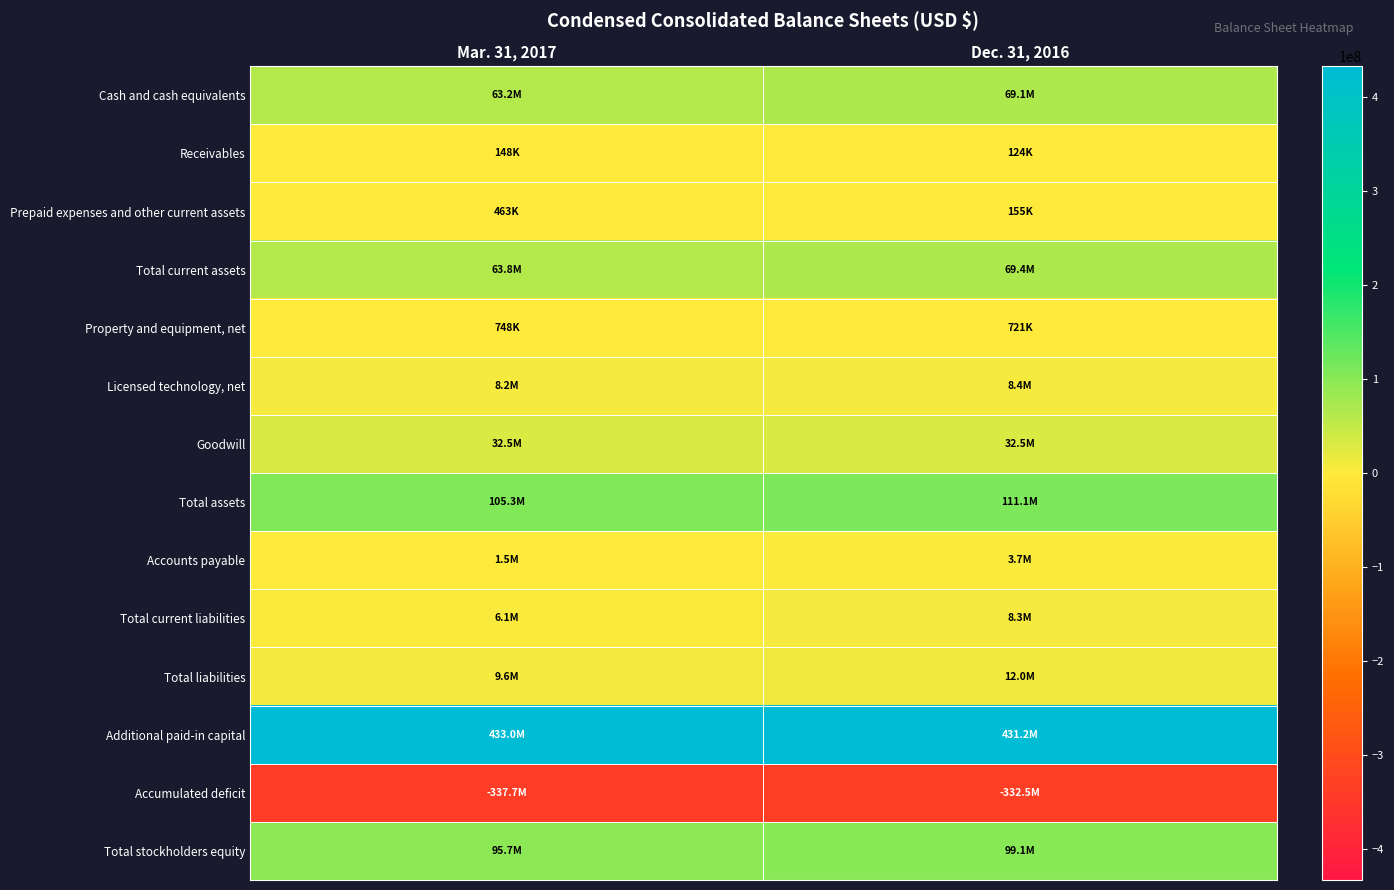

How many categories are shown in the chart?

2